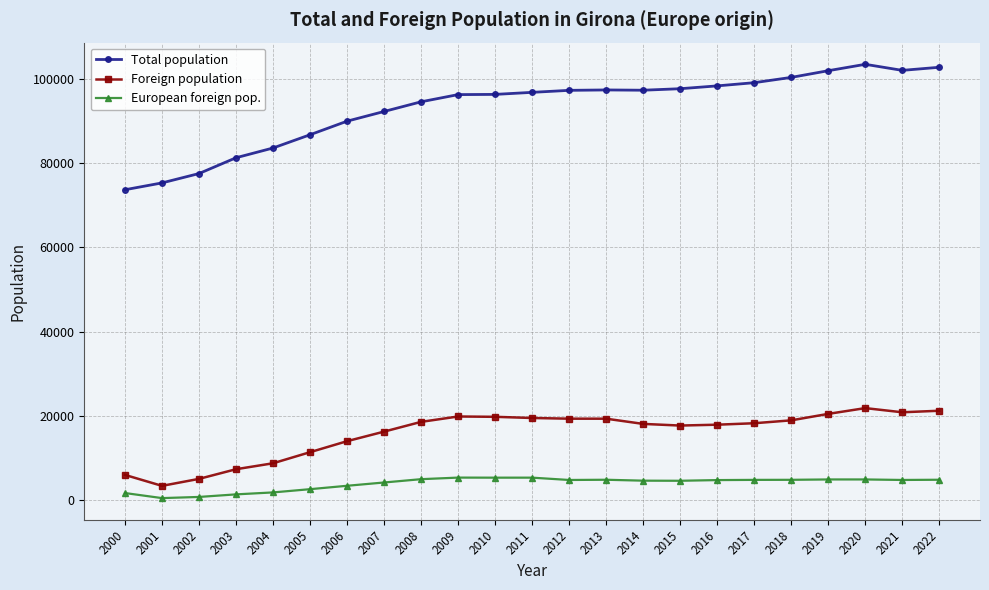

At 2007, list the series in order from smallest to largest.

European foreign pop., Foreign population, Total population